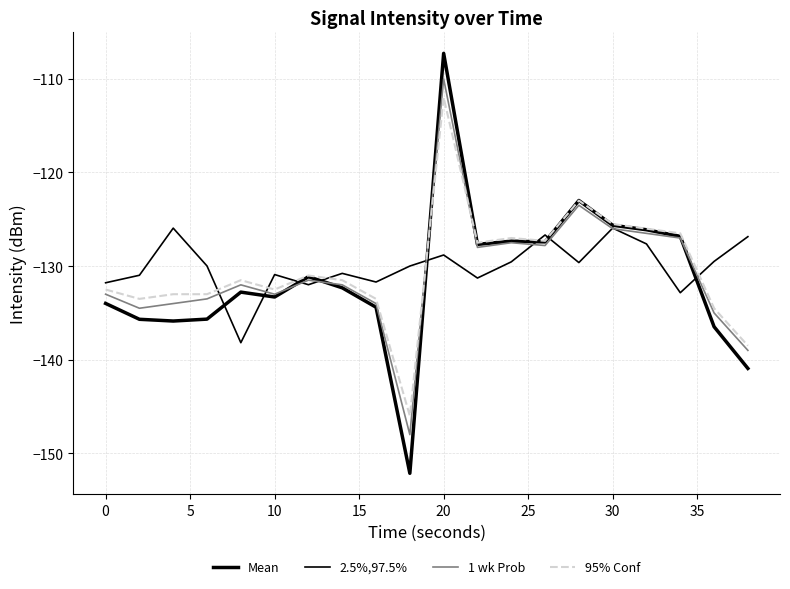

What is the minimum value shown in the chart?

-152.1